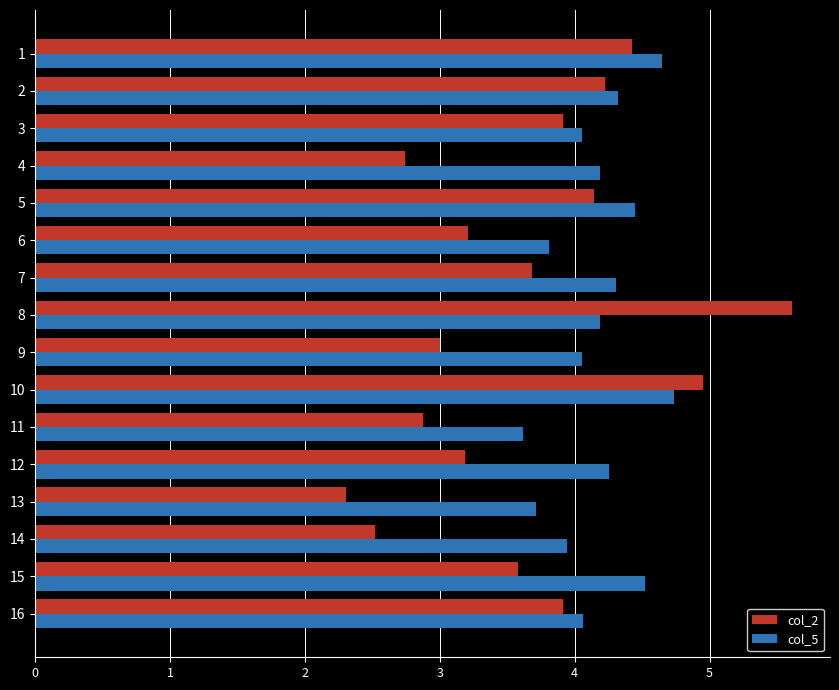

What is the total value across all series at 10?

9.7